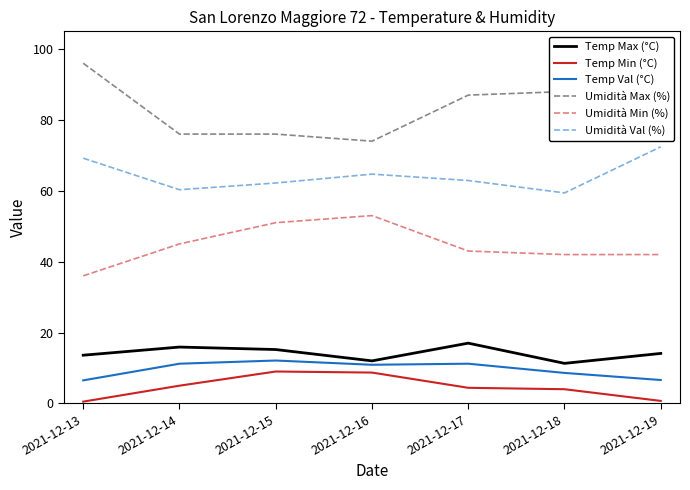

At how many categories does at least one series exceed 37?

7